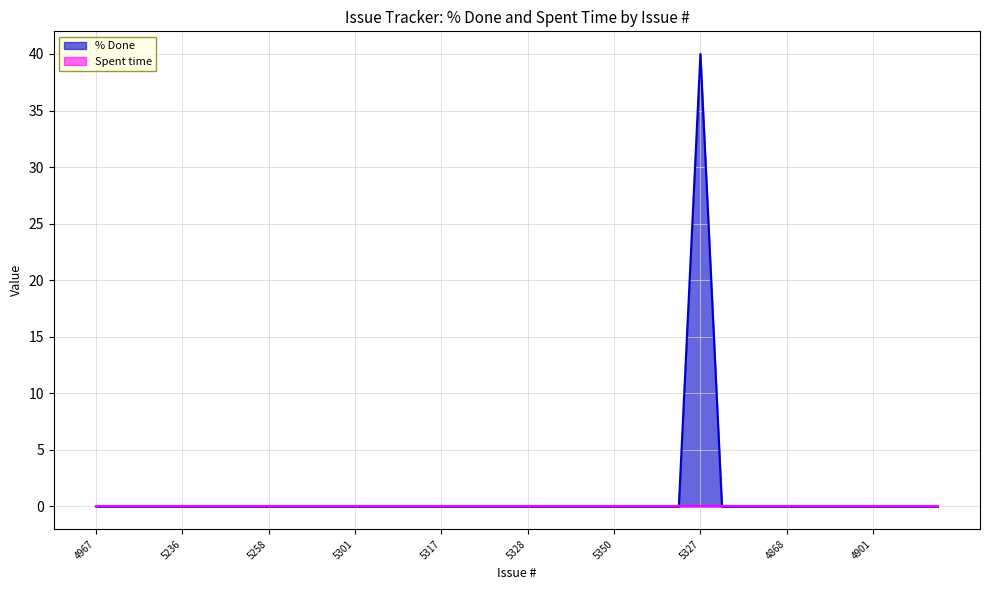

Between 4890 and 4901, which is larger?

4890